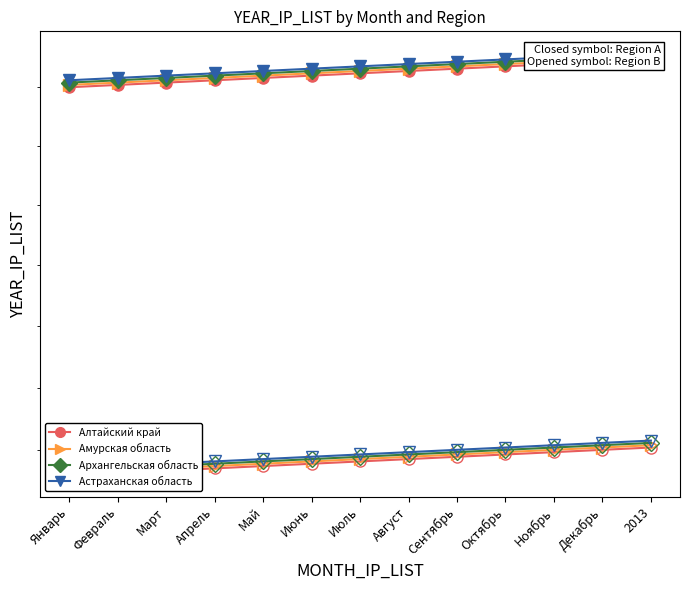

Reading left to right, transcribe all the data shown in this chart.

Алтайский край: Январь=2000.0	Февраль=2001.0	Март=2002.0	Апрель=2003.0	Май=2004.0	Июнь=2005.0	Июль=2006.0	Август=2007.0	Сентябрь=2008.0	Октябрь=2009.0	Ноябрь=2010.0	Декабрь=2011.0	2013=2012.0
Амурская область: Январь=1840.0	Февраль=1840.9	Март=1841.8	Апрель=1842.8	Май=1843.7	Июнь=1844.6	Июль=1845.5	Август=1846.4	Сентябрь=1847.4	Октябрь=1848.3	Ноябрь=1849.2	Декабрь=1850.1	2013=1851.0
Архангельская область: Январь=2001.0	Февраль=2002.0	Март=2003.0	Апрель=2004.0	Май=2005.0	Июнь=2006.0	Июль=2007.0	Август=2008.0	Сентябрь=2009.0	Октябрь=2010.0	Ноябрь=2011.0	Декабрь=2012.0	2013=2013.0
Астраханская область: Январь=1840.9	Февраль=1841.8	Март=1842.8	Апрель=1843.7	Май=1844.6	Июнь=1845.5	Июль=1846.4	Август=1847.4	Сентябрь=1848.3	Октябрь=1849.2	Ноябрь=1850.1	Декабрь=1851.0	2013=1852.0